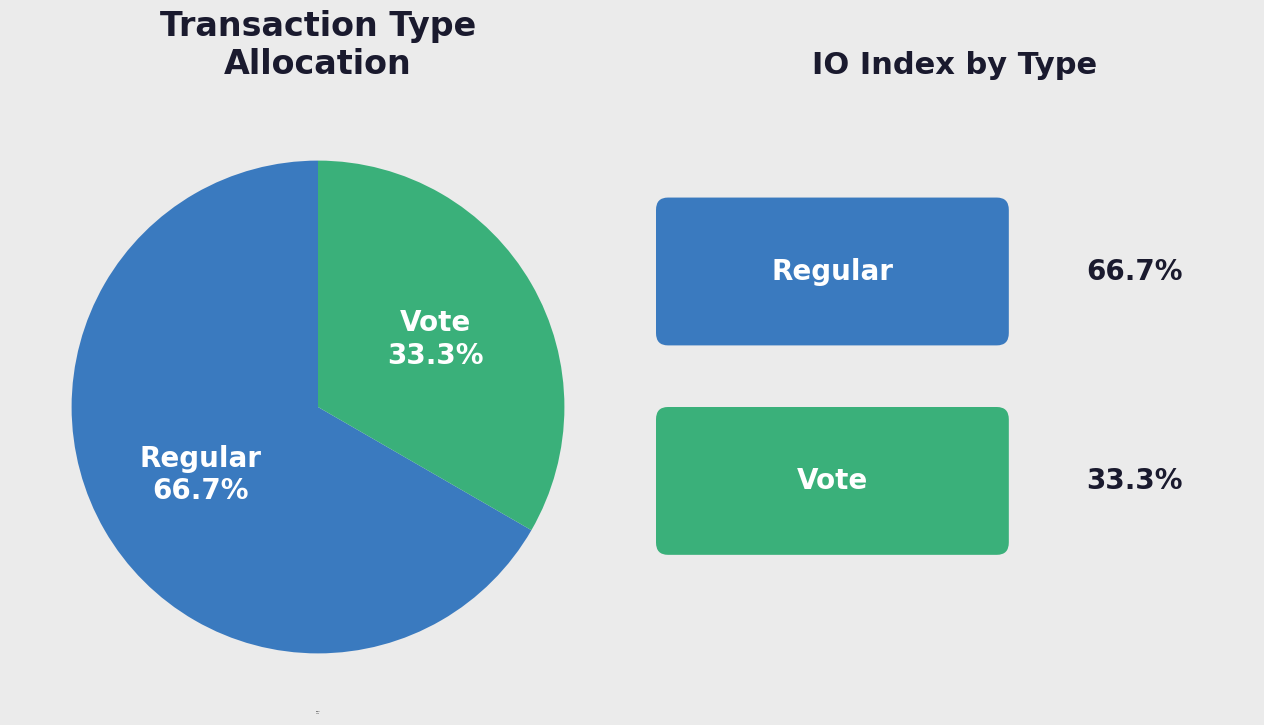

Is it true that Regular is 75% of the pie?

False